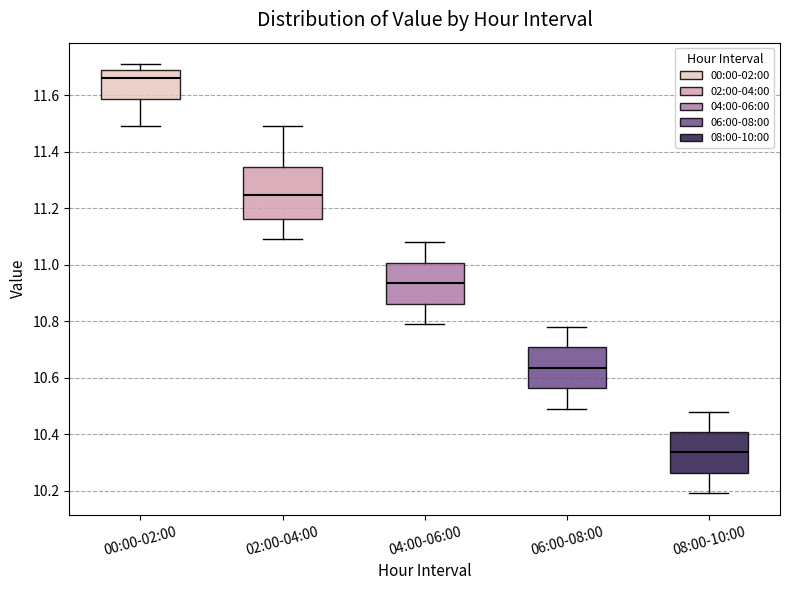

Reading left to right, read every box against the y-axis: the position of its median line, the range the box covers, and the ends of its whiskers. The values are not printed on the chart, so give them approximately, as read against the axis.

00:00-02:00: median 11.66, box 11.58 to 11.70, whiskers 11.50 to 11.72
02:00-04:00: median 11.24, box 11.16 to 11.34, whiskers 11.10 to 11.50
04:00-06:00: median 10.94, box 10.86 to 11.00, whiskers 10.80 to 11.08
06:00-08:00: median 10.64, box 10.56 to 10.70, whiskers 10.50 to 10.78
08:00-10:00: median 10.34, box 10.26 to 10.40, whiskers 10.20 to 10.48